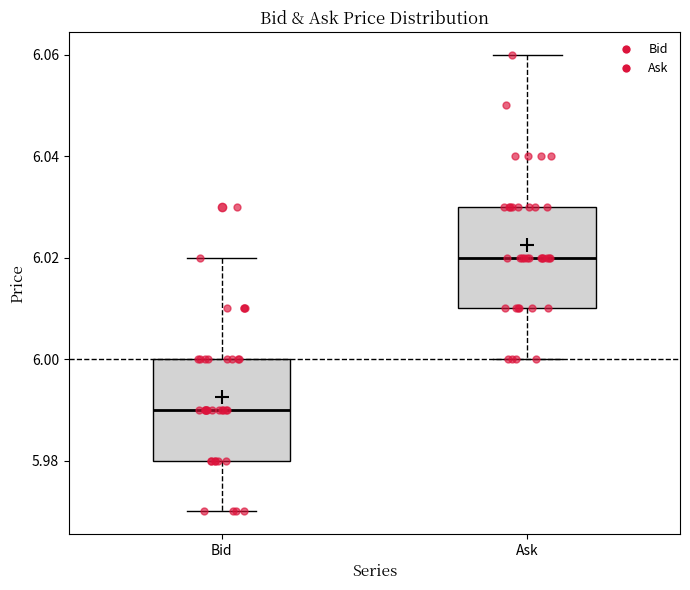

Which box has the lowest median line?

Bid